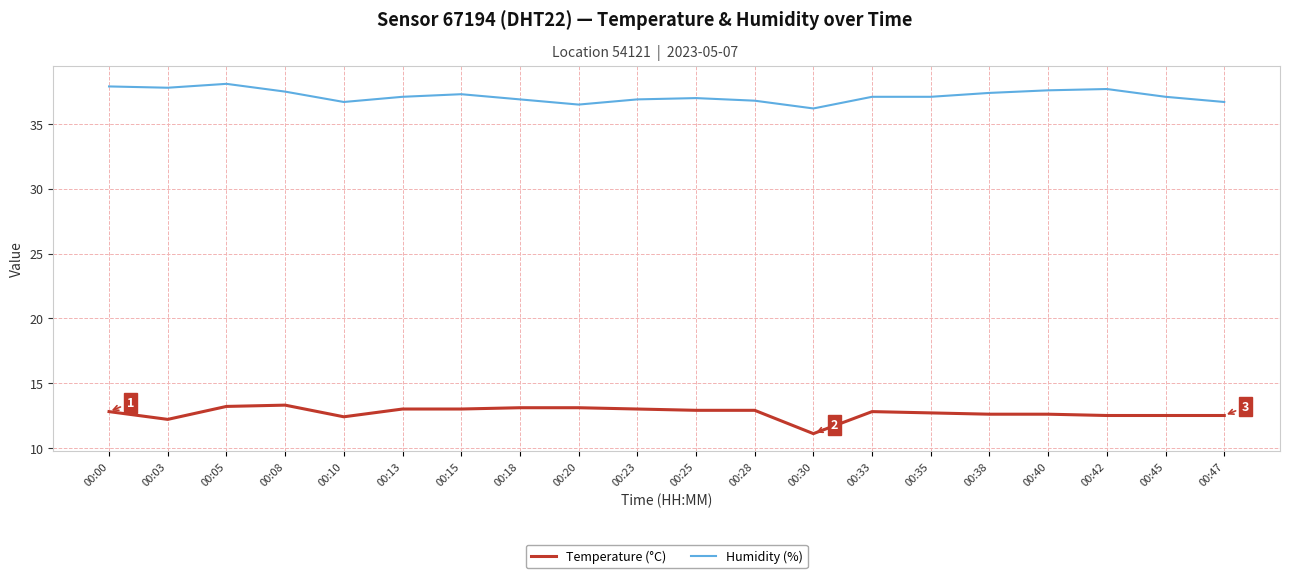

What is the difference between the second highest and minimum values in the Temperature (°C) series?

2.1